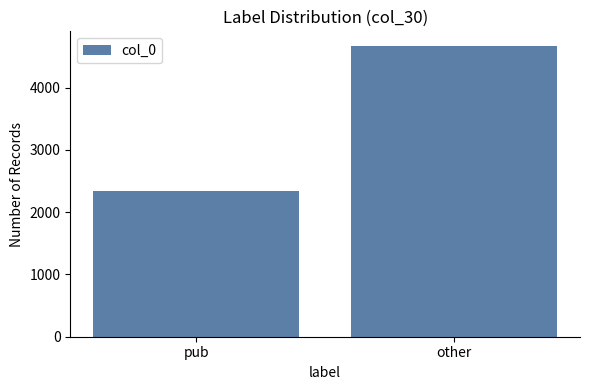

Which category has the highest value across all series?

other